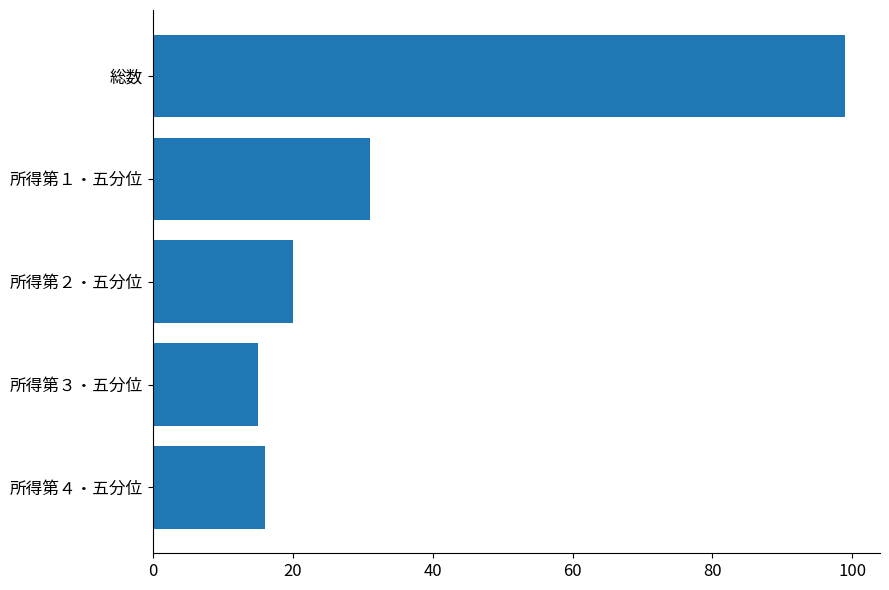

Reading top to bottom, transcribe all the data shown in this chart.

総数=99	所得第１・五分位=31	所得第２・五分位=20	所得第３・五分位=15	所得第４・五分位=16